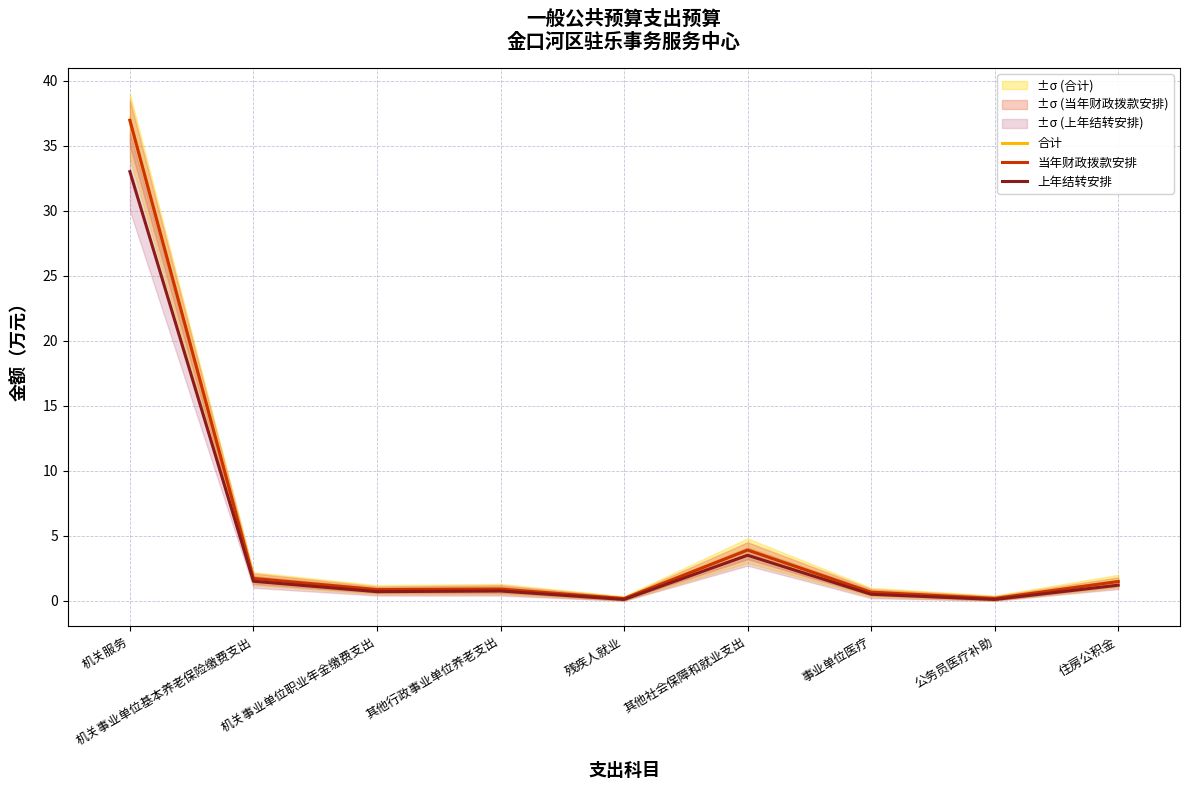

What is the difference between the 当年财政拨款安排 values at 住房公积金 and 其他行政事业单位养老支出?

0.6